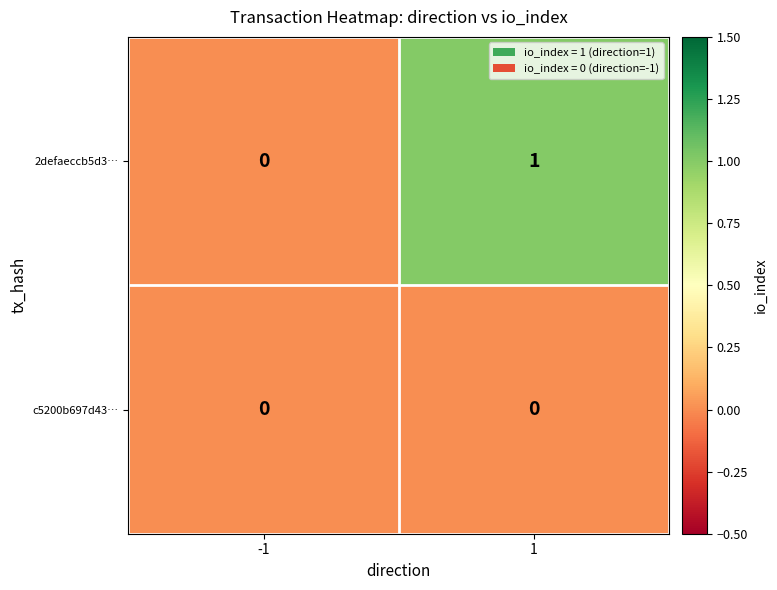

Is the value of c5200b697d43… at -1 greater than the value of 2defaeccb5d3… at 1?

No